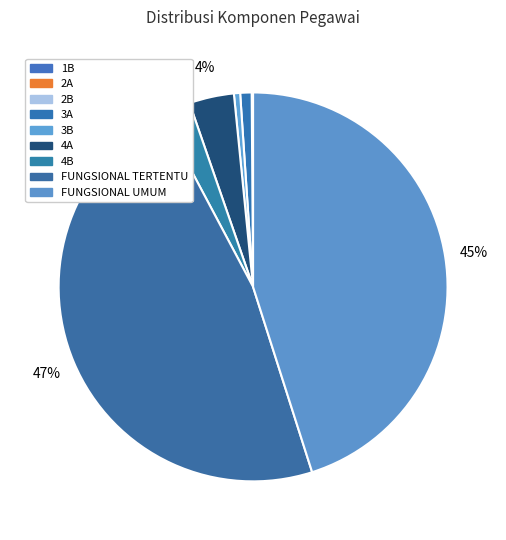

Is it true that 3A is 1% of the pie?

True